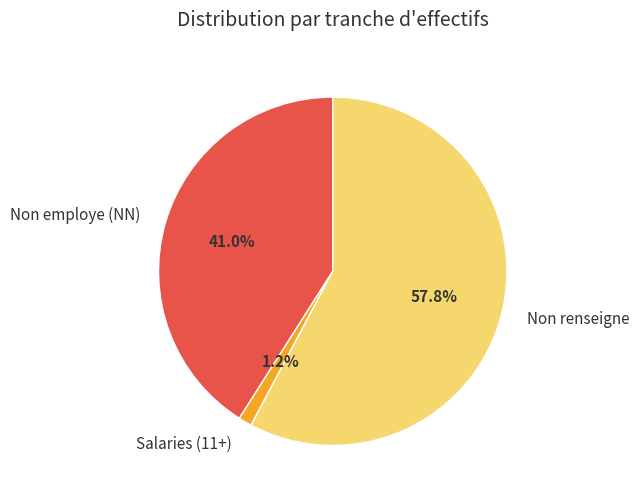

Which slice represents more than half of the pie?

Non renseigne